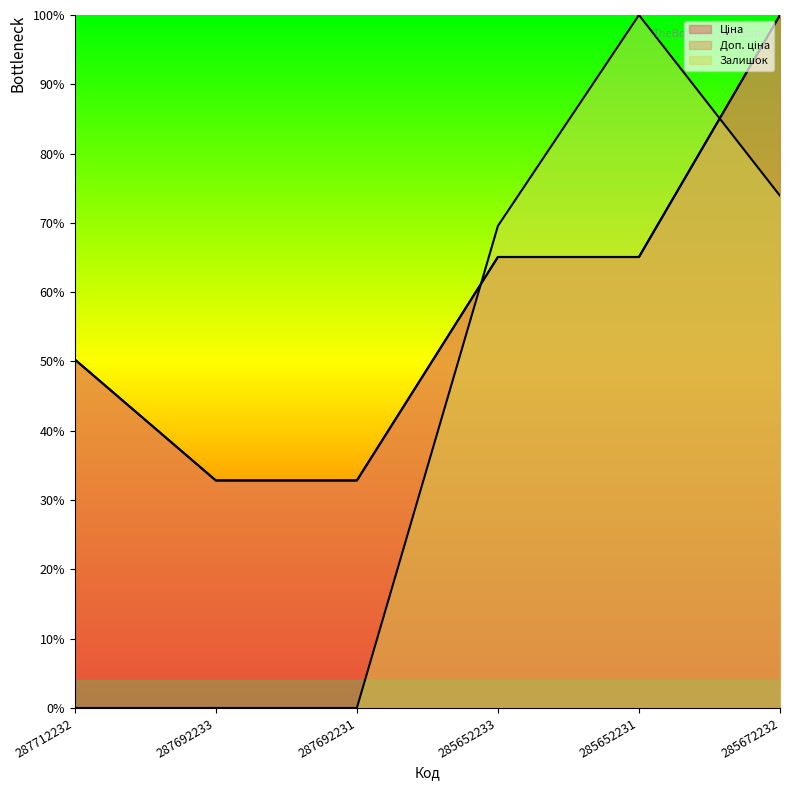

Rank the categories by Ціна value from lowest to highest.

287692233, 287692231, 287712232, 285652233, 285652231, 285672232